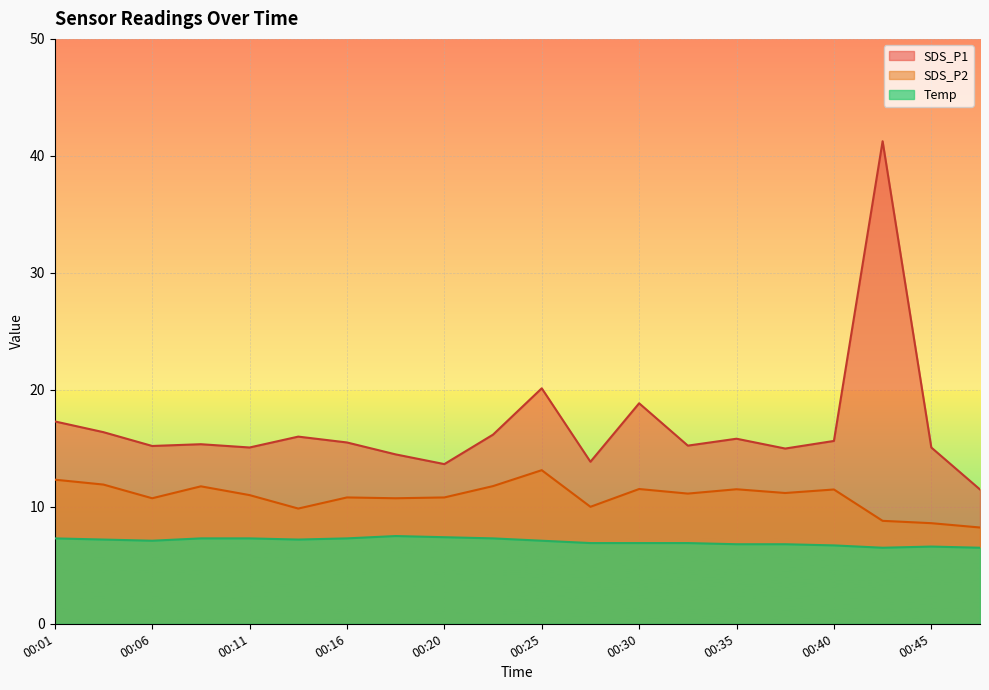

Which series has the largest total across all categories?

SDS_P1